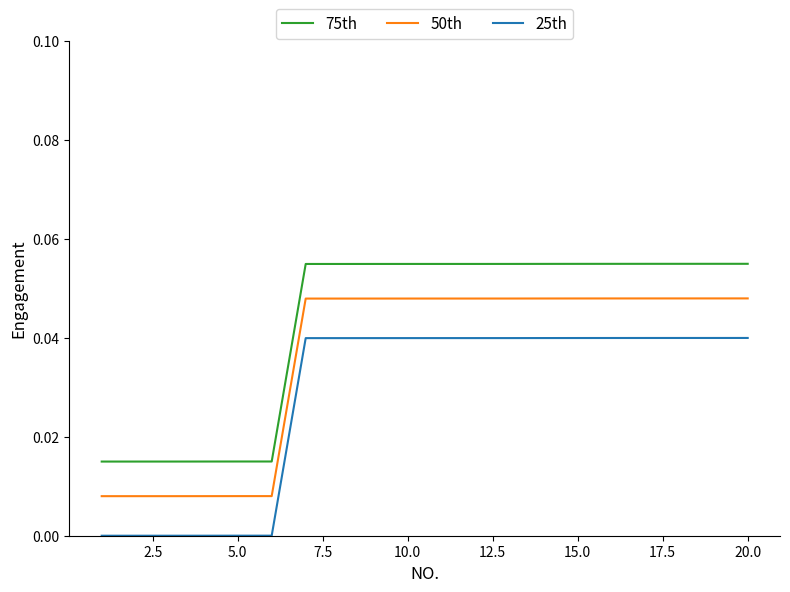

Which series has the largest total across all categories?

75th